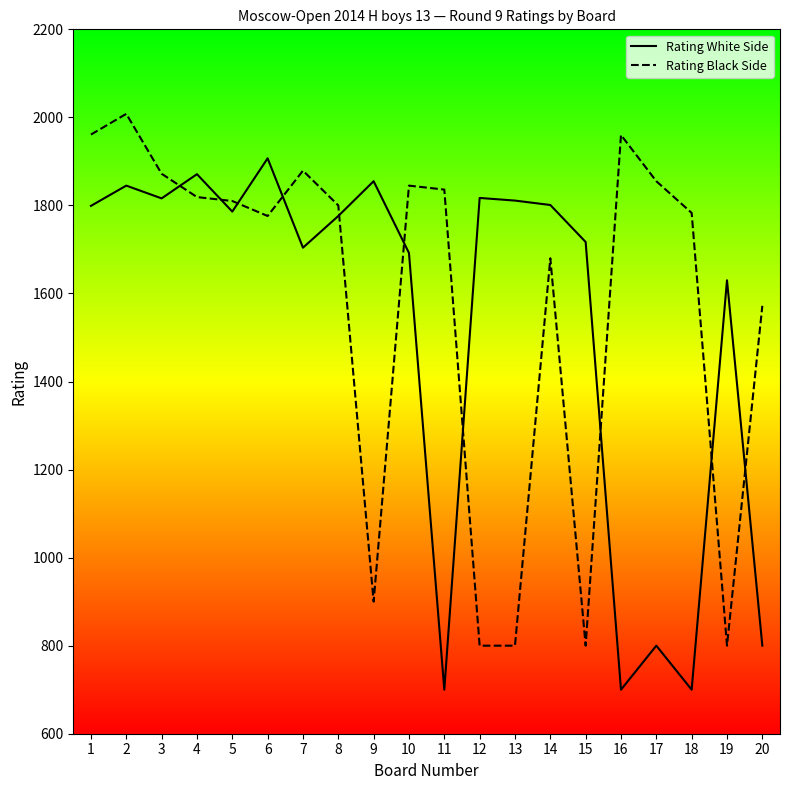

At which category is the sum across all series the highest?

2